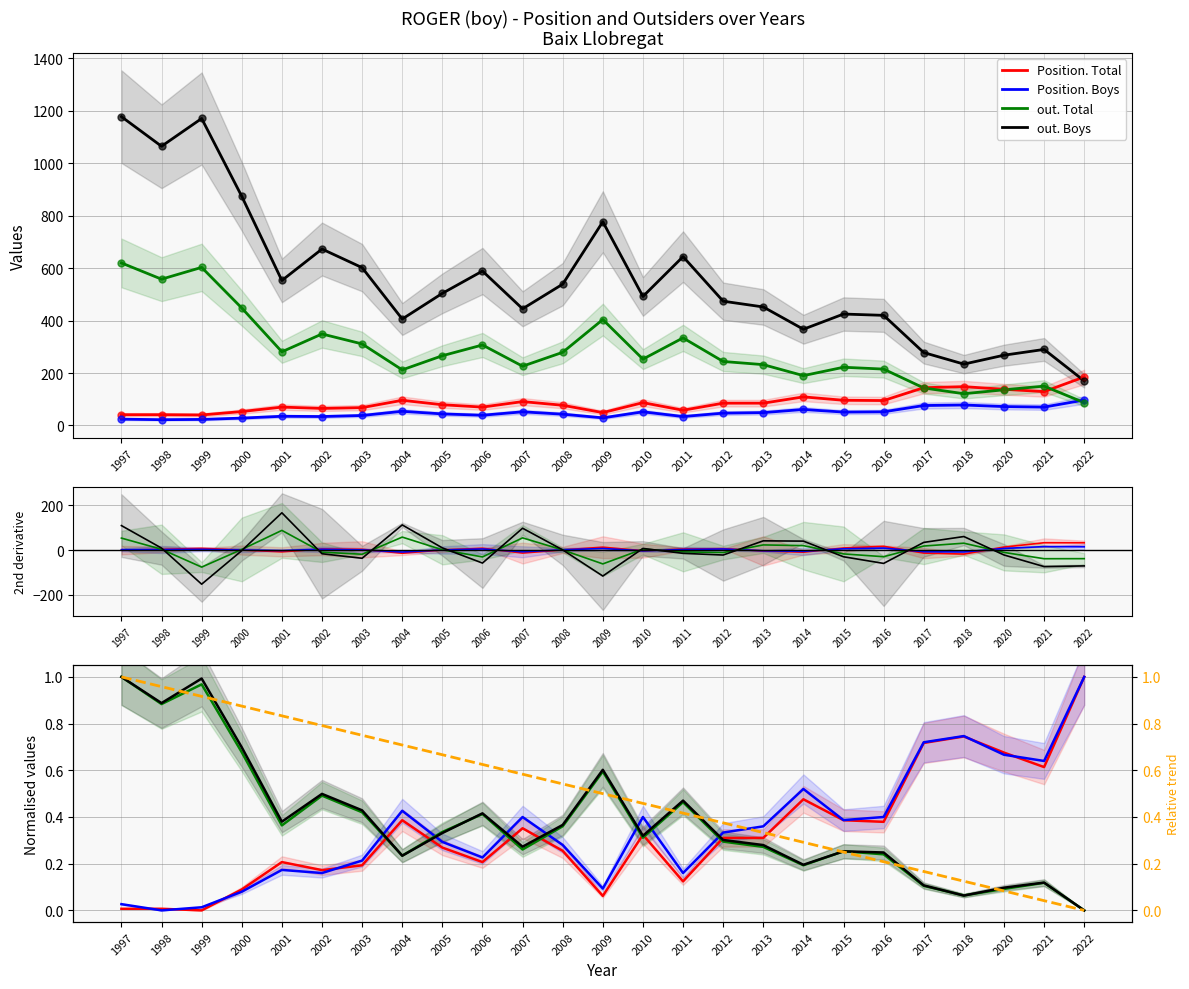

At which category is the sum across all series the highest?

1997